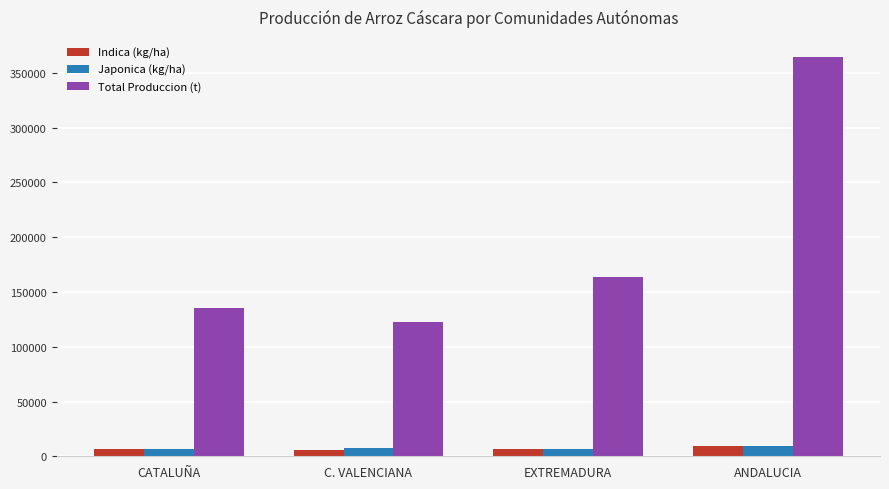

The Total Produccion (t) series shows 242838.5 at CATALUÑA. True or false?

False